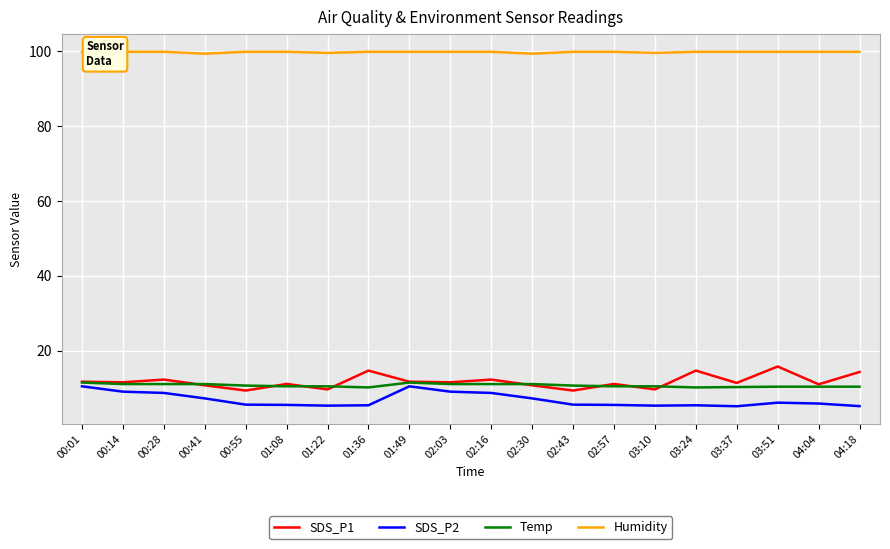

Is it true that Humidity equals 162.2 at 01:22?

False